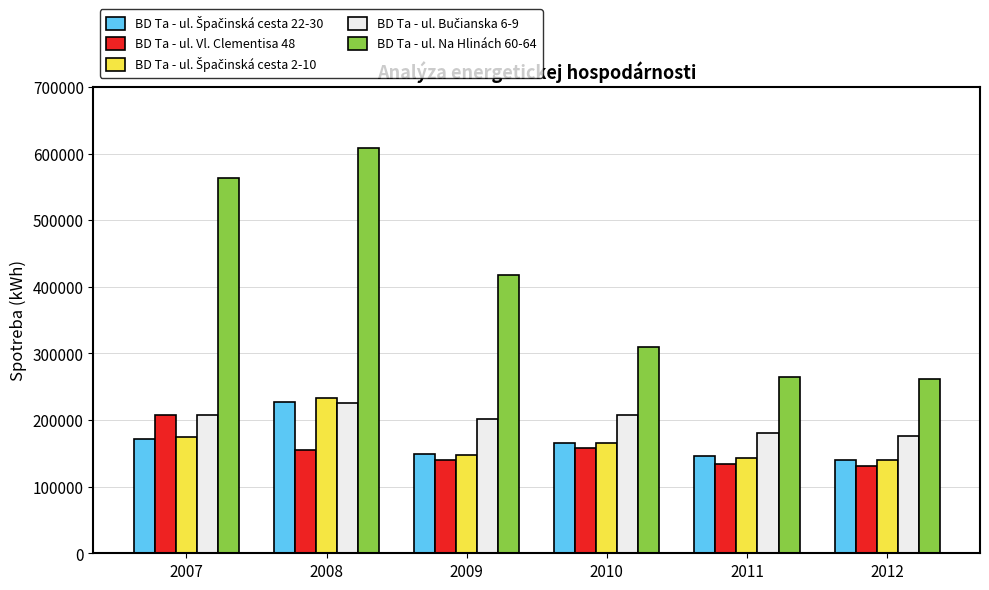

What is the greatest value displayed?

608995